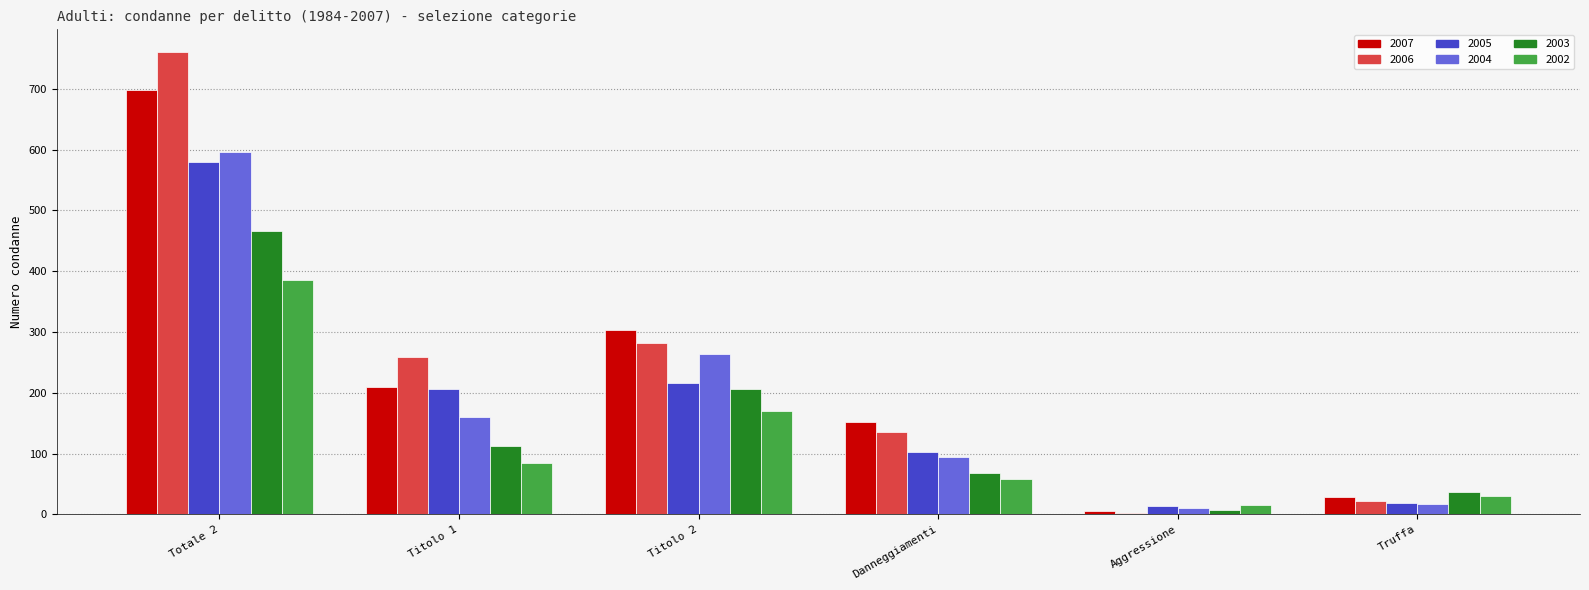

How many bars are there in total?

36